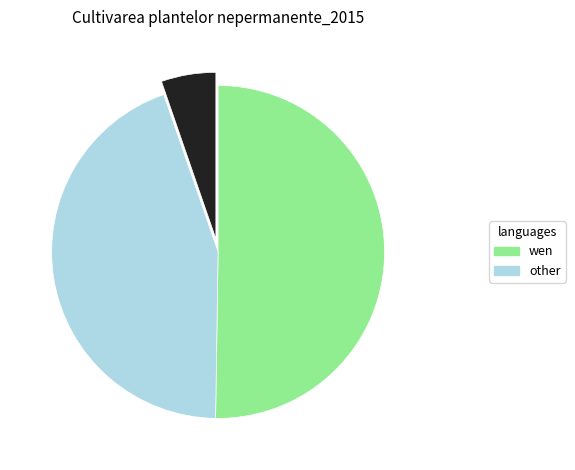

How many segments does this pie chart have?

3